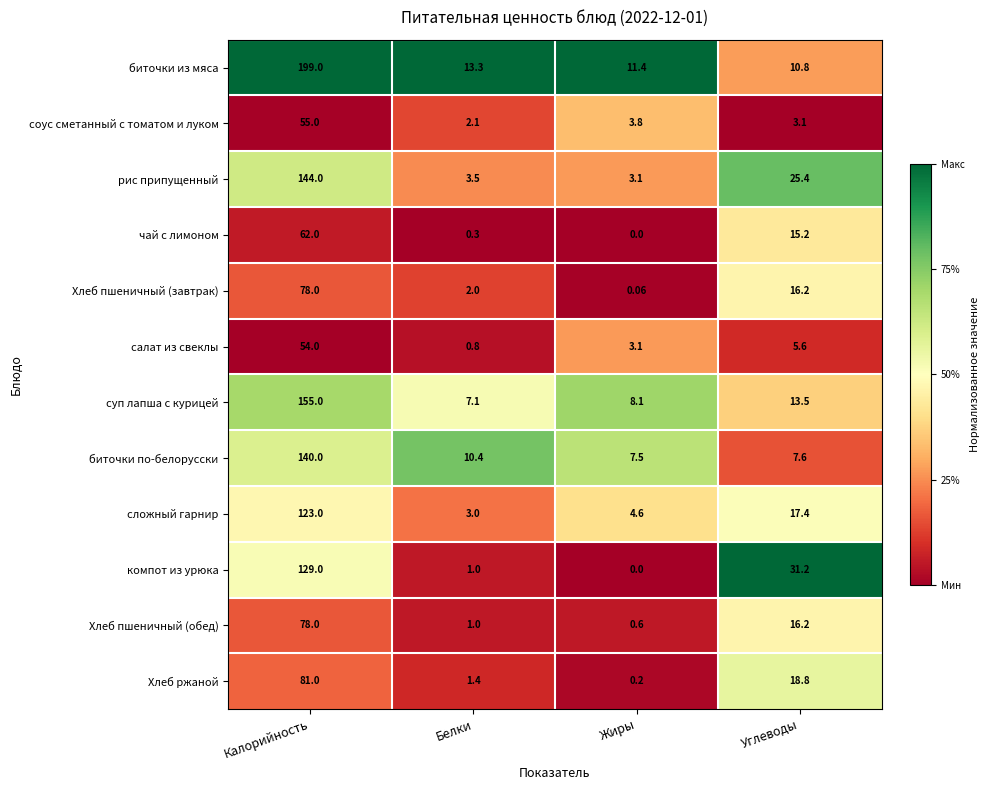

At which category does the chart reach its peak across all series?

Калорийность